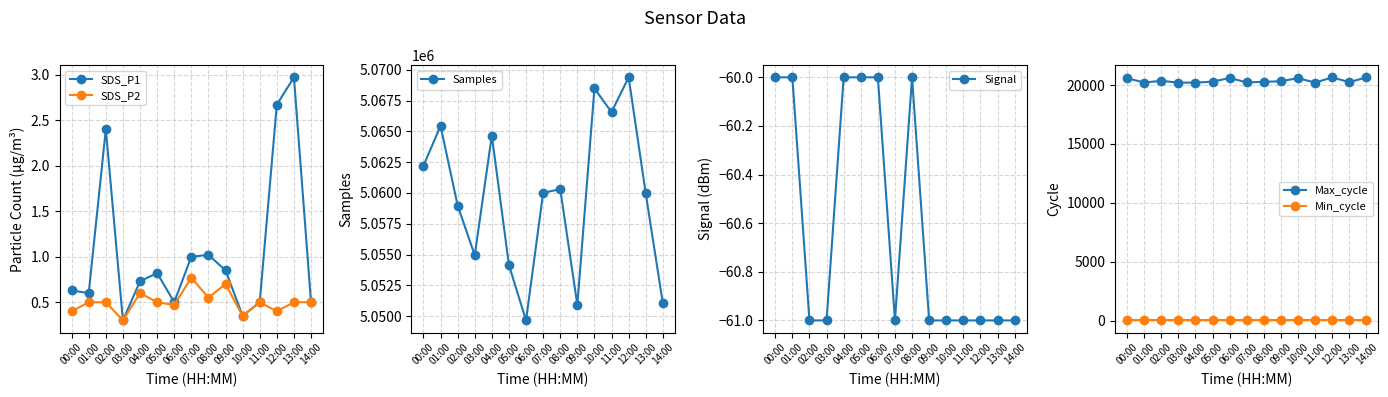

In SDS_P1, how many points are lower than both neighbors (excluding endpoints)?

4